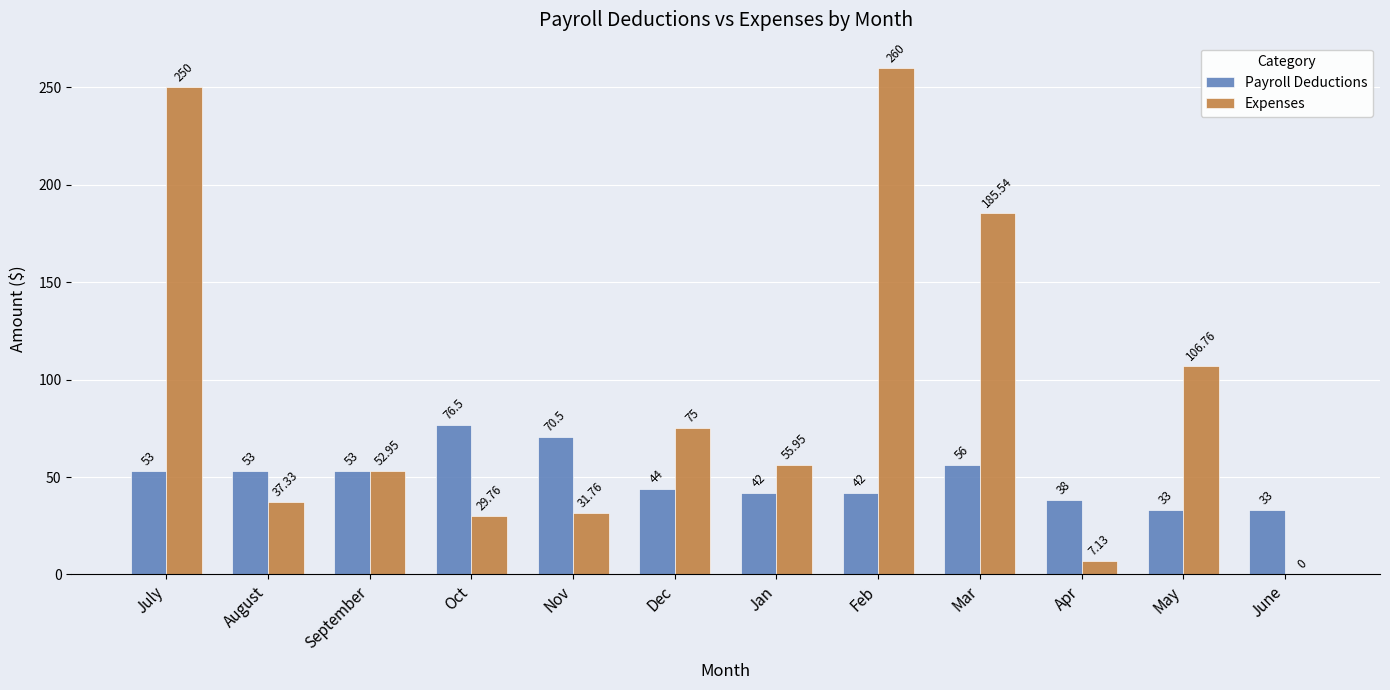

Is it true that Expenses equals 116.1 at Feb?

False